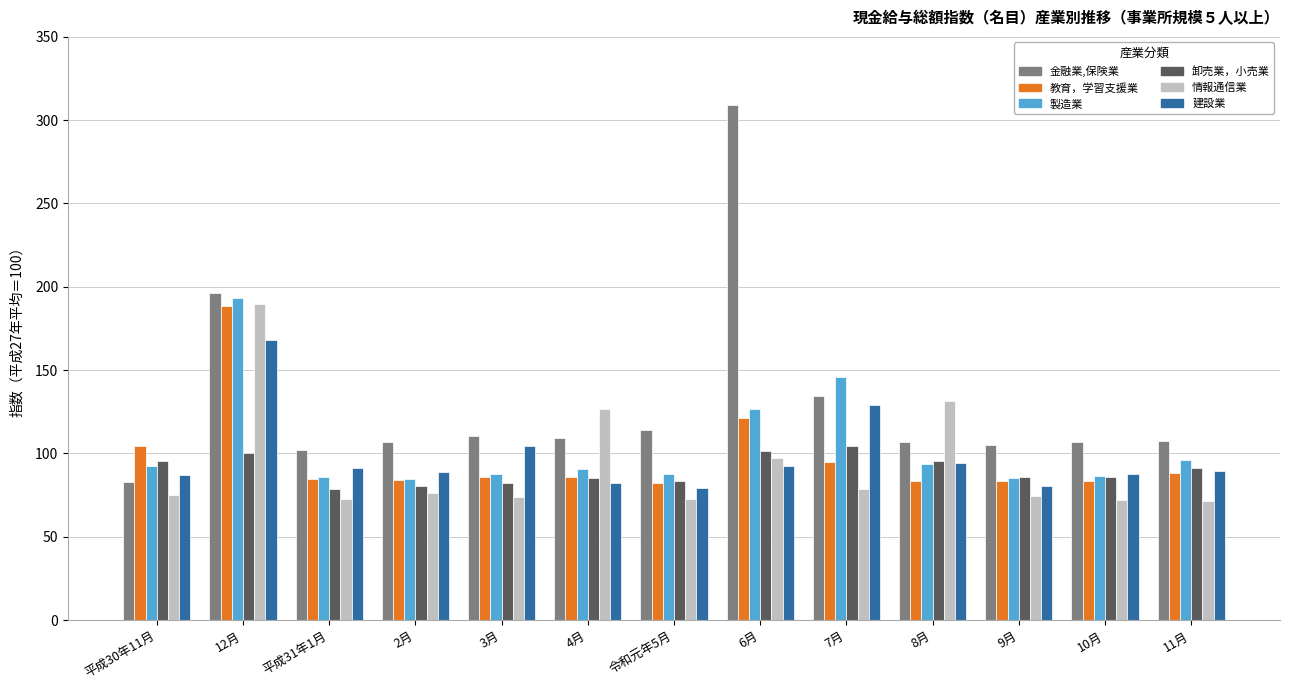

At how many categories does at least one series exceed 206?

1